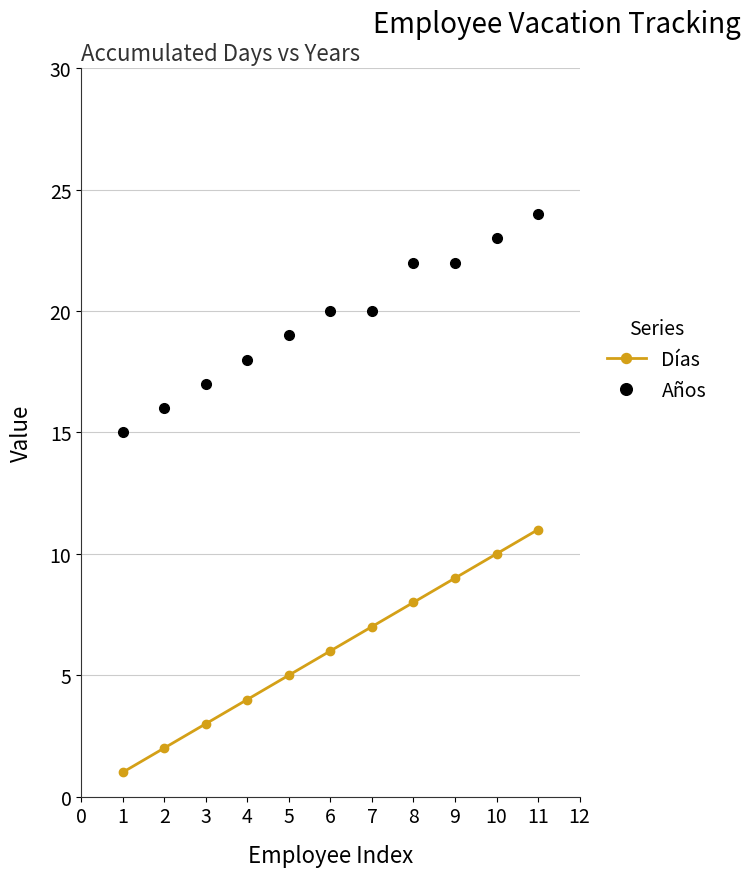

What are all the series names shown in the legend?

Días, Años